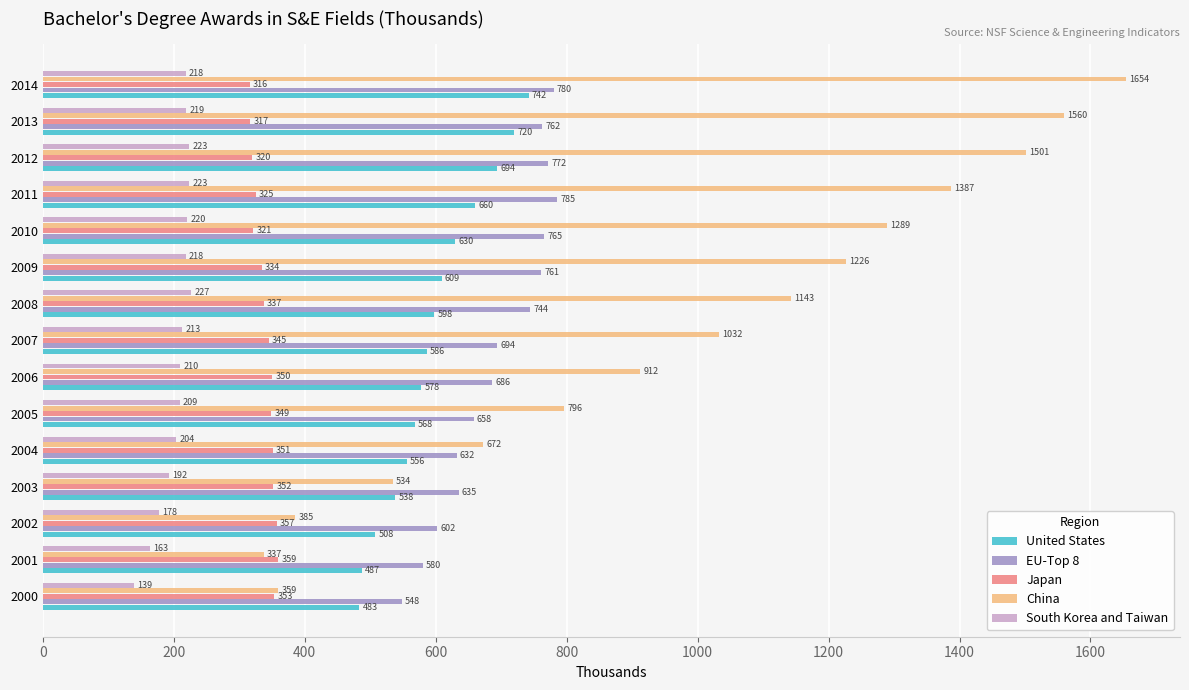

Which series has the largest total across all categories?

China